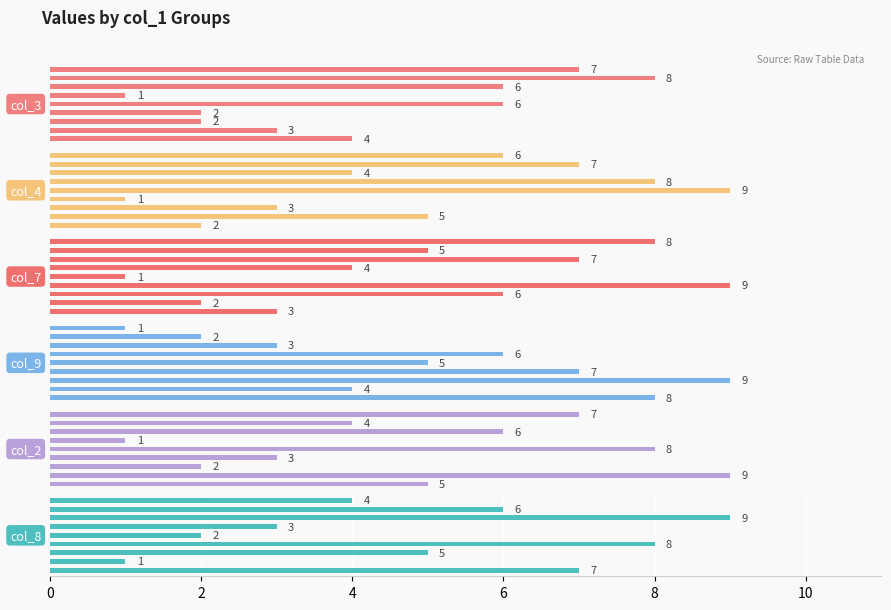

Is it true that col_8 equals 3 at 6?

False